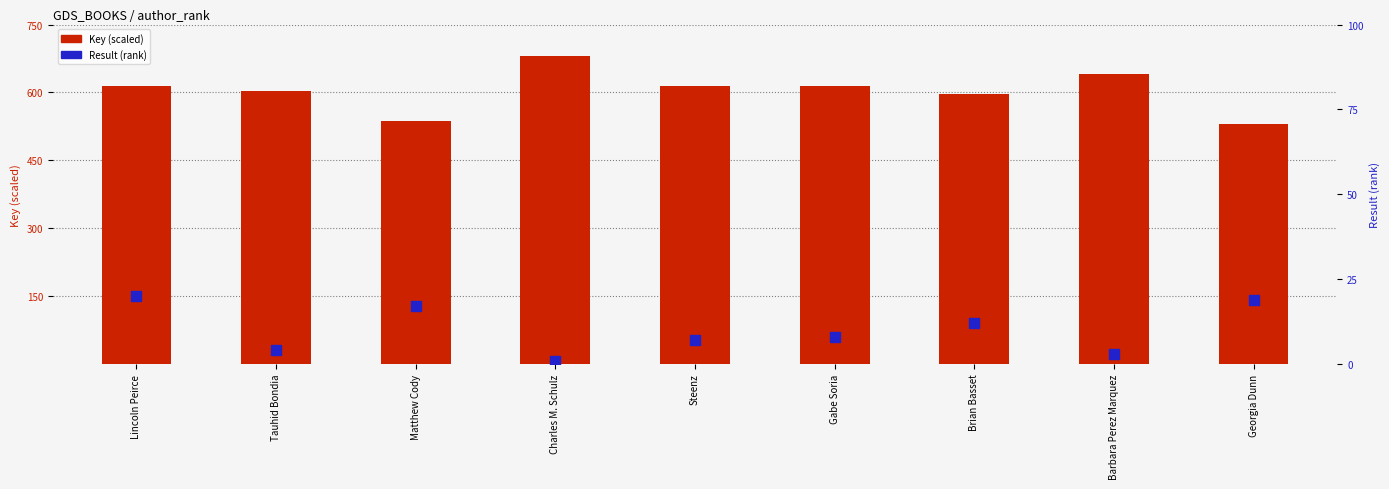

What are all the series names shown in the legend?

Key (scaled), Result (rank)